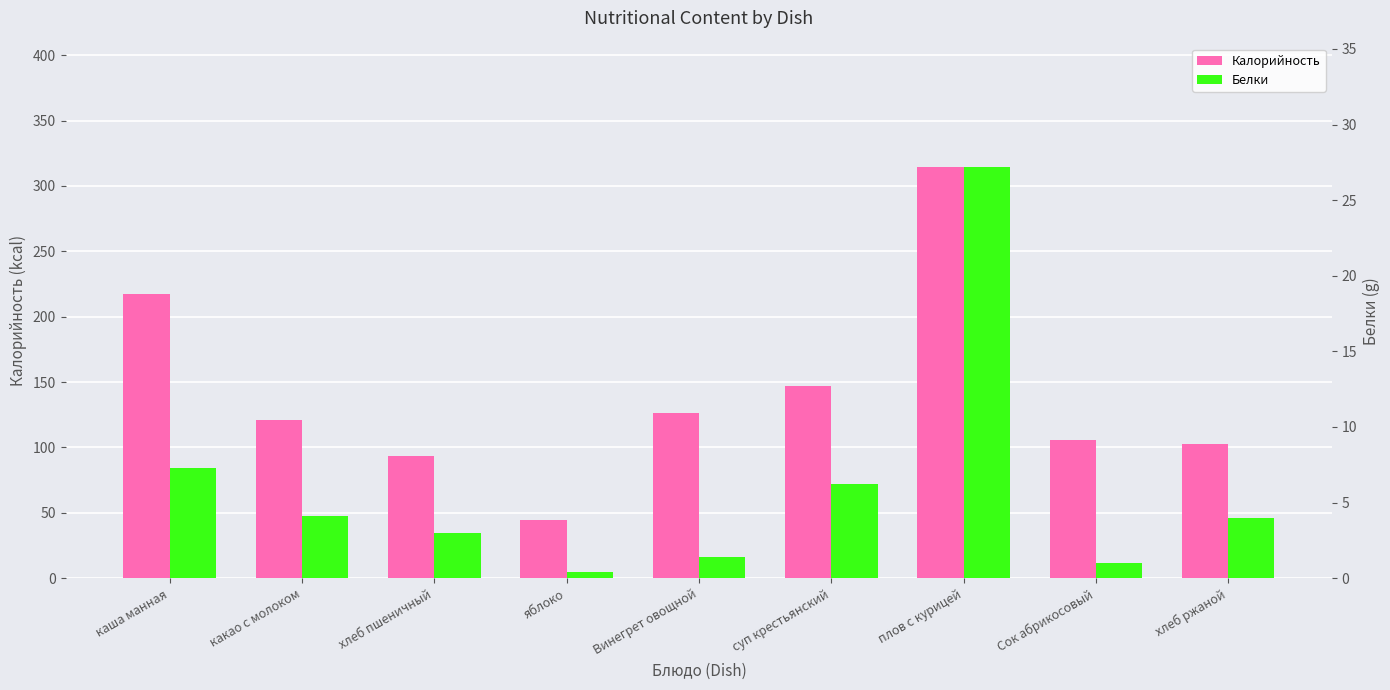

Reading right to left, transcribe all the data shown in this chart.

Калорийность: хлеб ржаной=102.5	Сок абрикосовый=105.6	плов с курицей=314.6	суп крестьянский=146.8	Винегрет овощной=126.4	яблоко=44.4	хлеб пшеничный=93.8	какао с молоком=121.1	каша манная=217.5
Белки: хлеб ржаной=4.0	Сок абрикосовый=1.0	плов с курицей=27.2	суп крестьянский=6.2	Винегрет овощной=1.4	яблоко=0.4	хлеб пшеничный=3.0	какао с молоком=4.1	каша манная=7.3